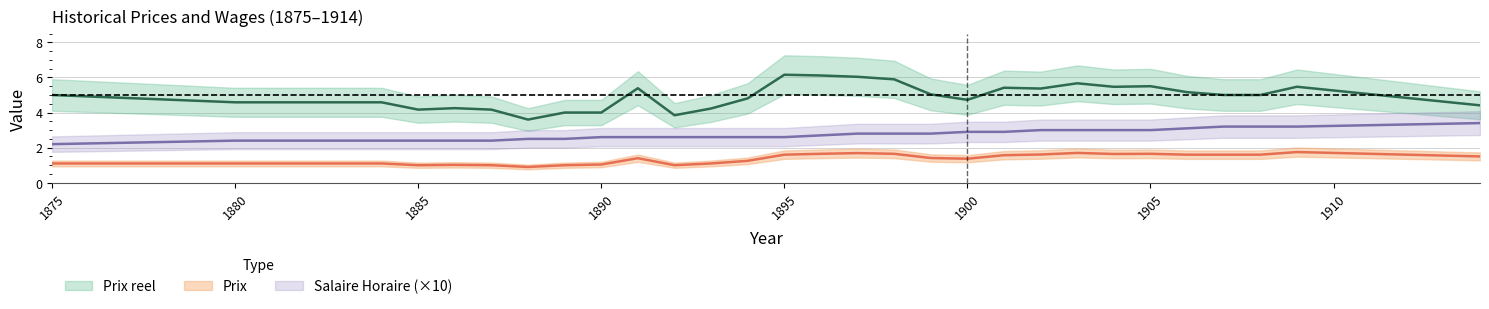

At which category is the sum across all series the highest?

1897